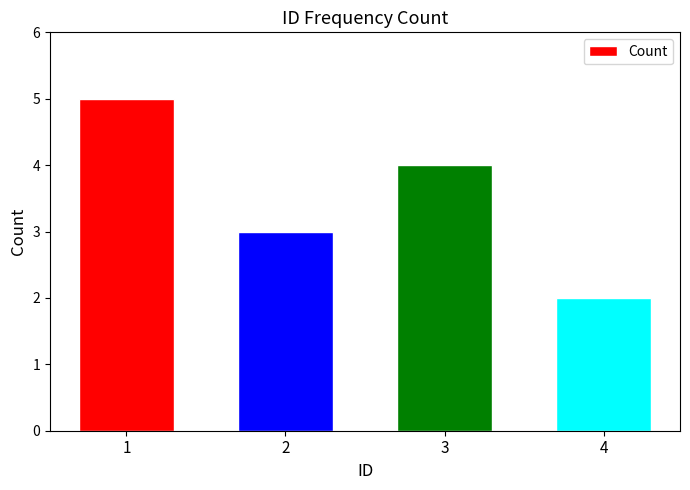

How many series are shown in this chart?

1